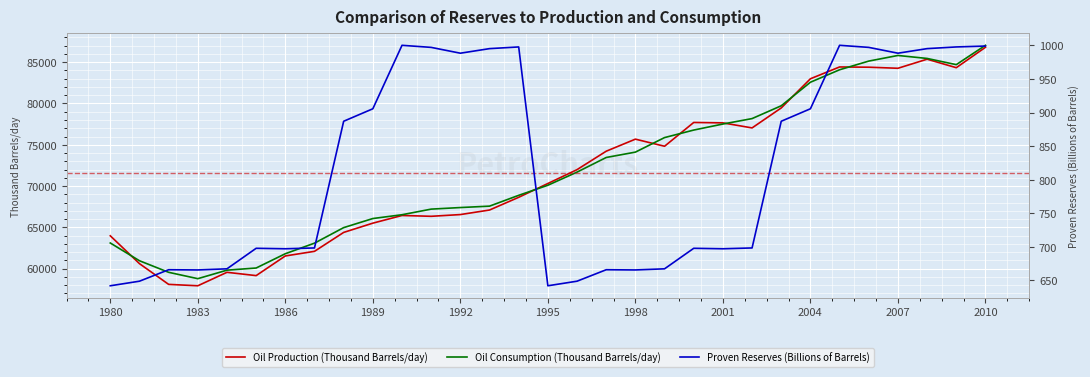

List the series in order of their peak value, highest first.

Oil Consumption (Thousand Barrels/day), Oil Production (Thousand Barrels/day), Proven Reserves (Billions of Barrels)